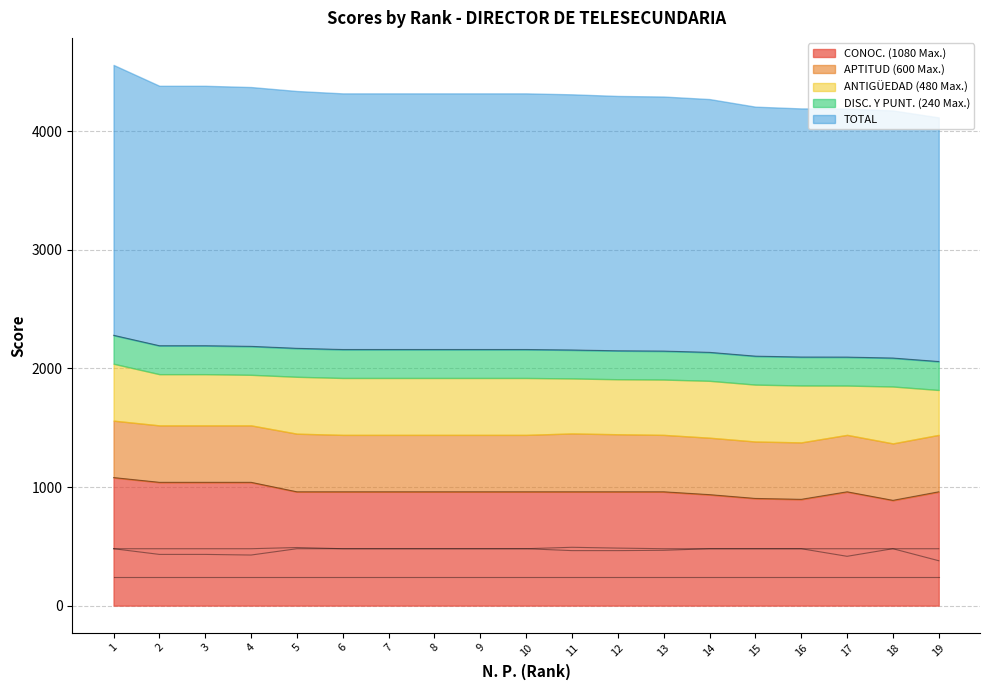

Which category has the highest value across all series?

1